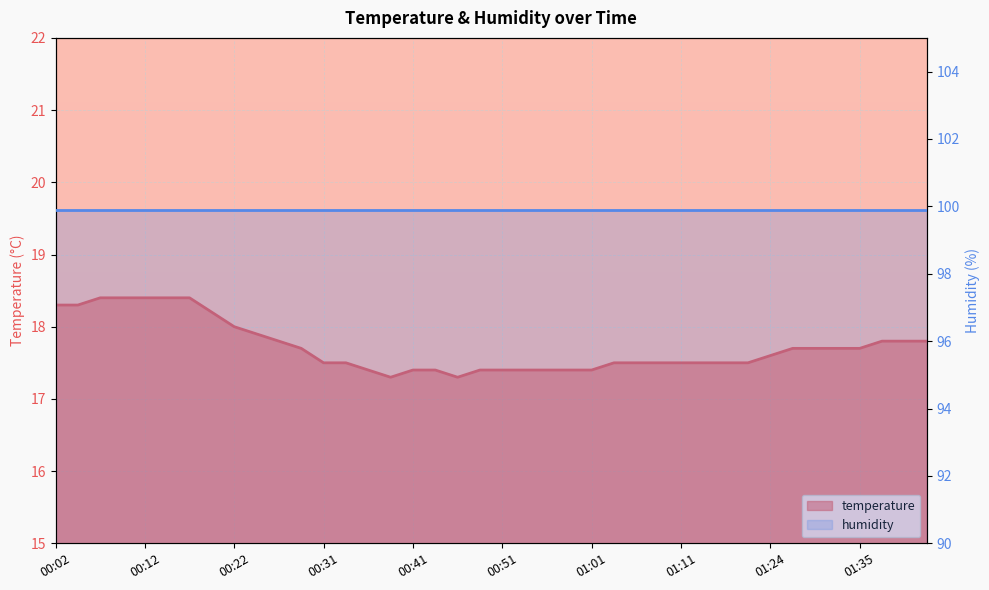

Which label corresponds to the largest value in the chart?

00:07